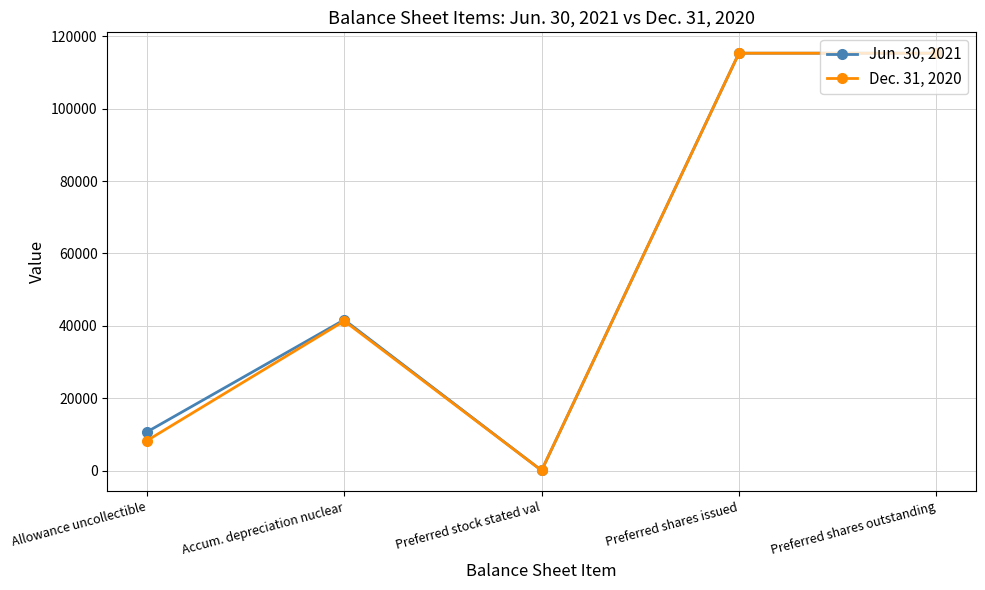

How many lines are shown in the chart?

2